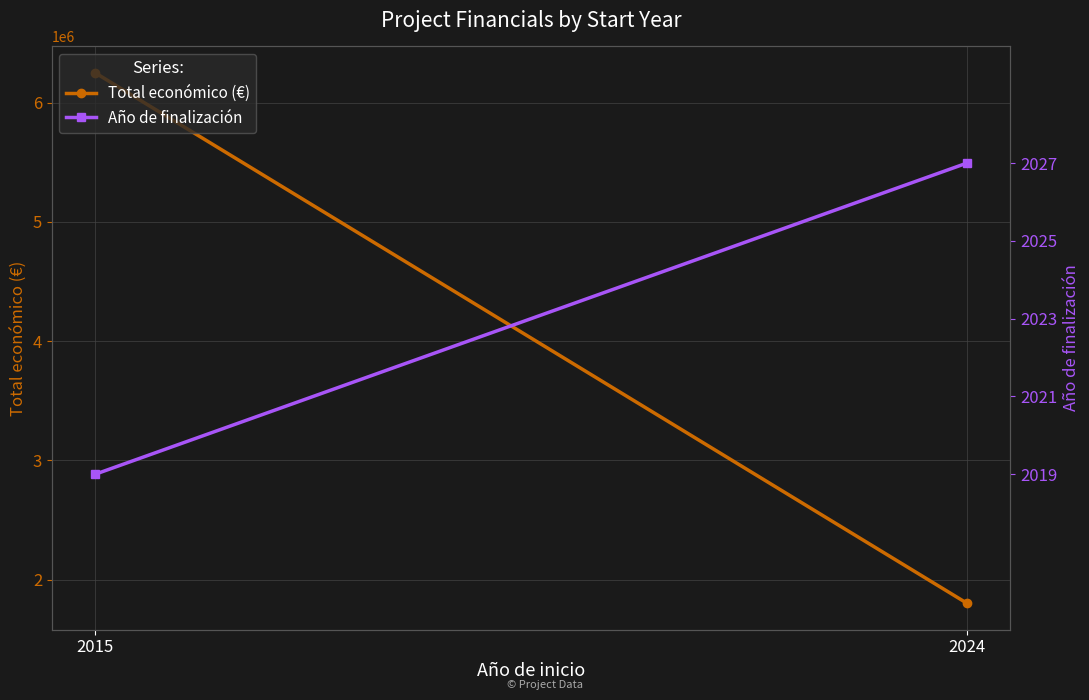

What is the value of the Año de finalización point at the 1st from the left?

2019